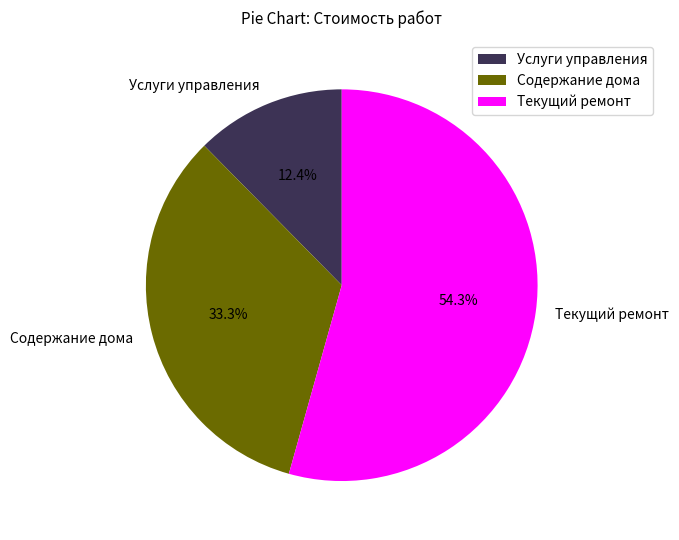

To the nearest percent, what is the combined percentage of Содержание дома and Услуги управления?

46%